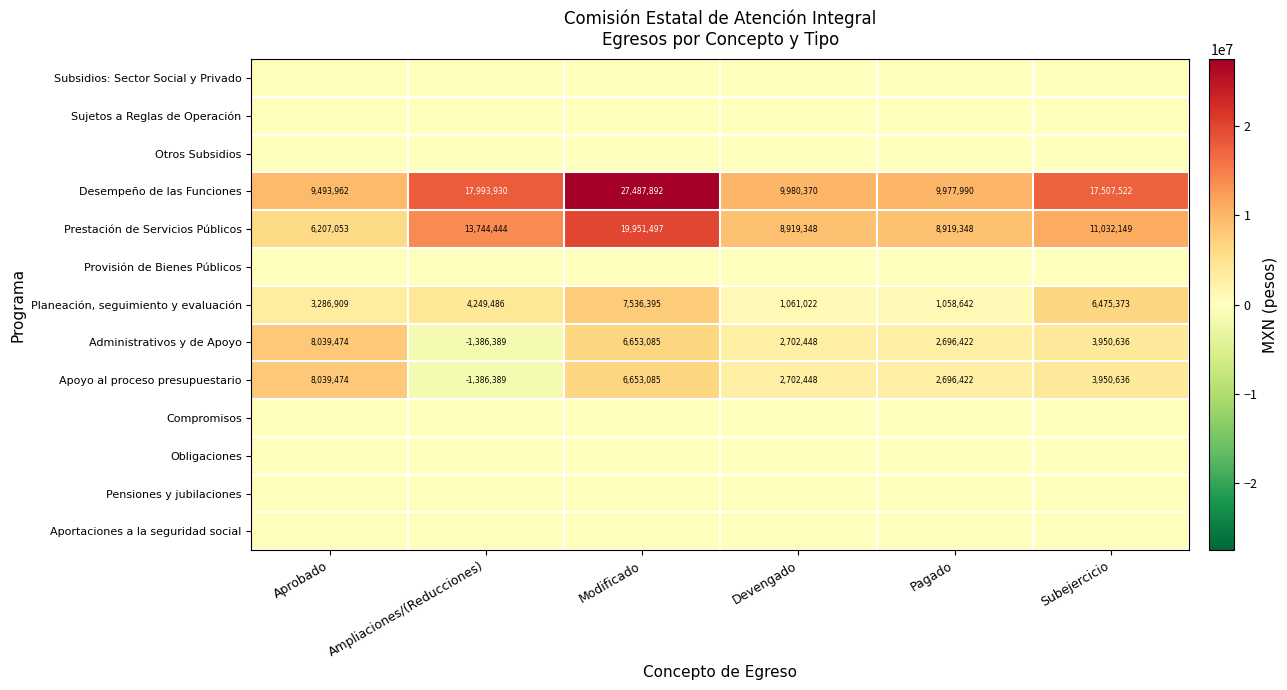

The value of Apoyo al proceso presupuestario at Ampliaciones/(Reducciones) is -2467468. True or false?

False